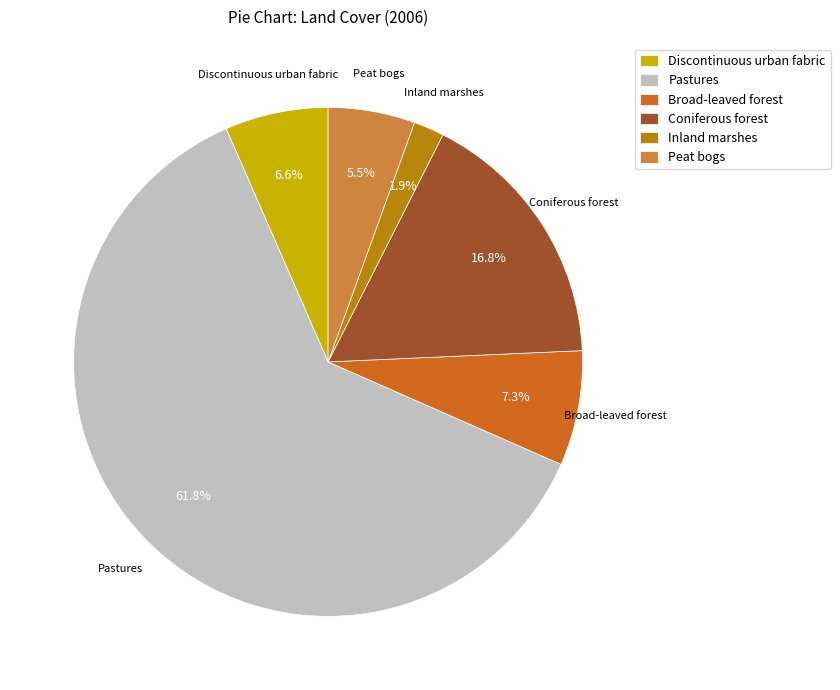

Rank the categories by value from lowest to highest.

Inland marshes, Peat bogs, Discontinuous urban fabric, Broad-leaved forest, Coniferous forest, Pastures